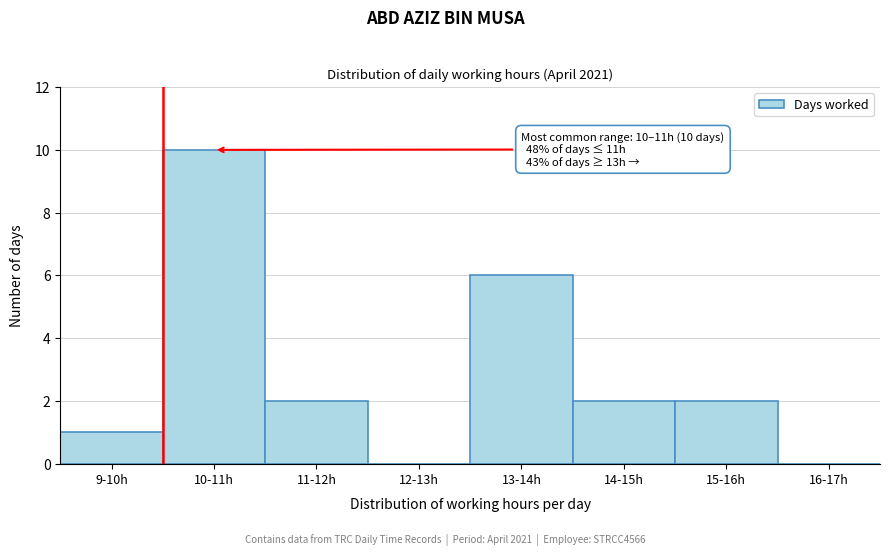

Reading right to left, list all the values displayed in this chart.

16-17h=0	15-16h=2	14-15h=2	13-14h=6	12-13h=0	11-12h=2	10-11h=10	9-10h=1